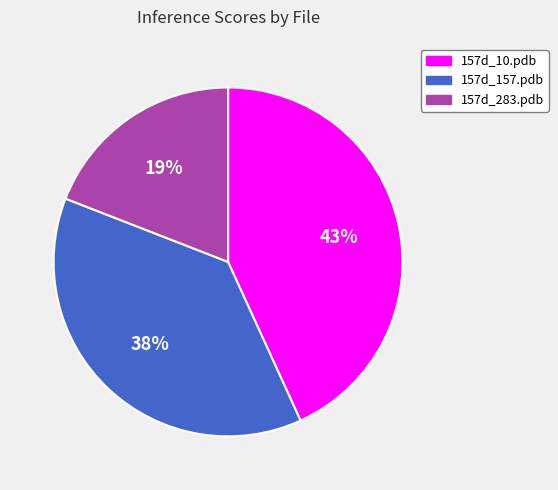

Does 157d_283.pdb represent more than half of the total?

No